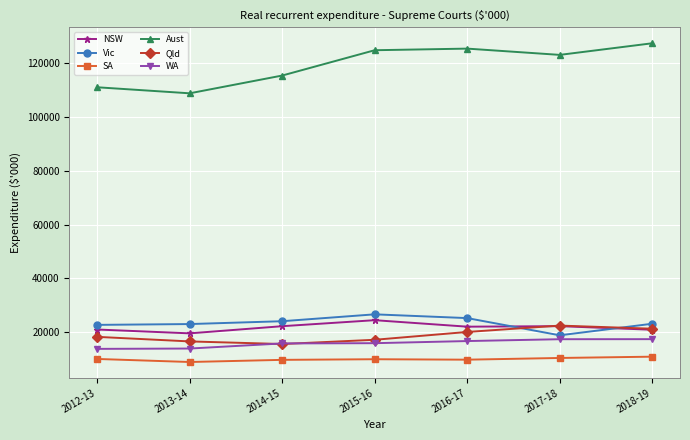

The value of Aust at 2016-17 is 188488. True or false?

False